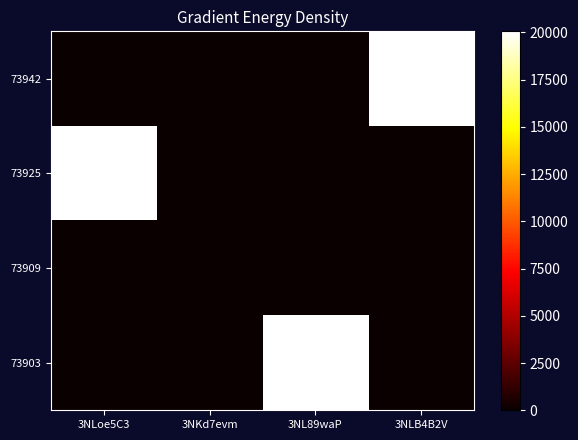

How many data points does each series have?

4